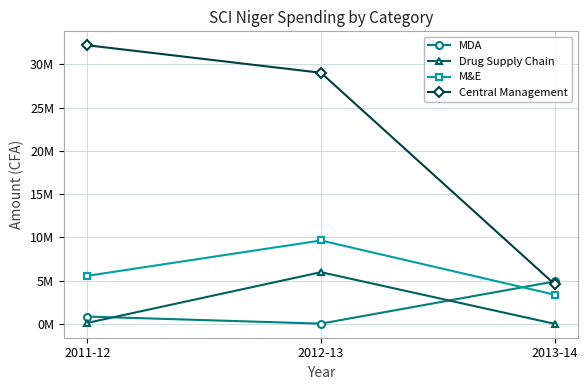

What is the difference between the Central Management values at 2013-14 and 2011-12?

27623089